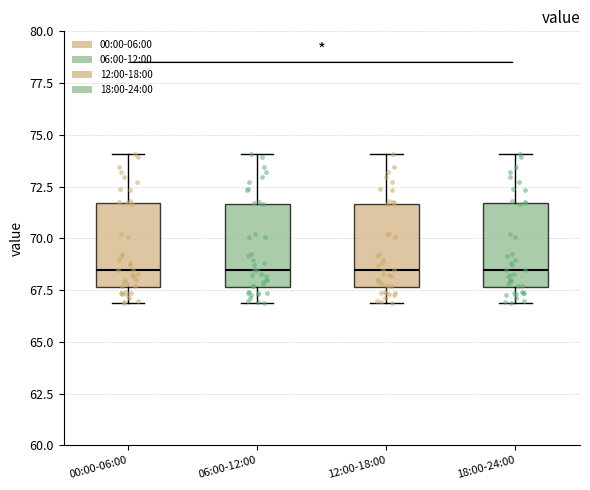

Where does the lower whisker of the box for 06:00-12:00 end on the y-axis? The values are not printed on the chart, so give them approximately, as read against the axis.

67.0